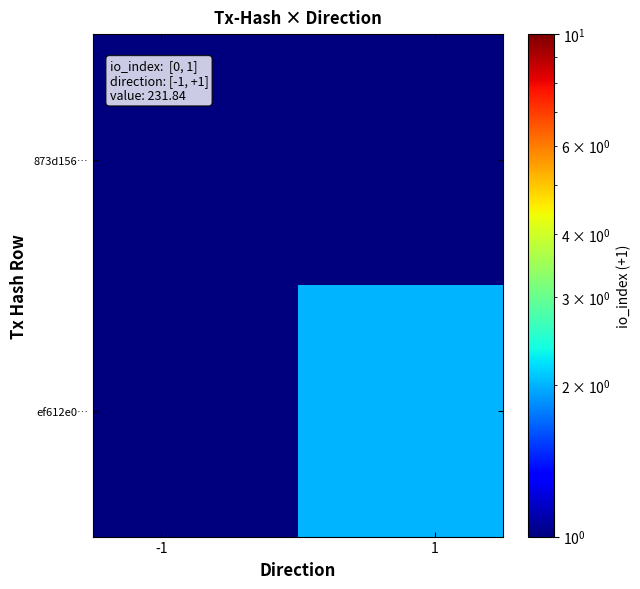

Reading right to left, list all the values displayed in this chart.

873d156…: 0.0	1.0
ef612e0…: 2.0	0.0